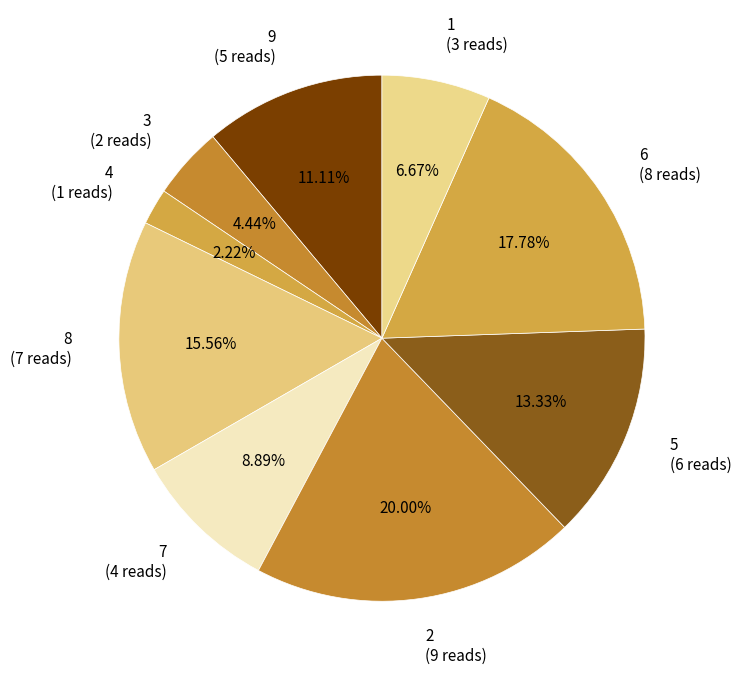

What is the largest slice in the pie chart?

2